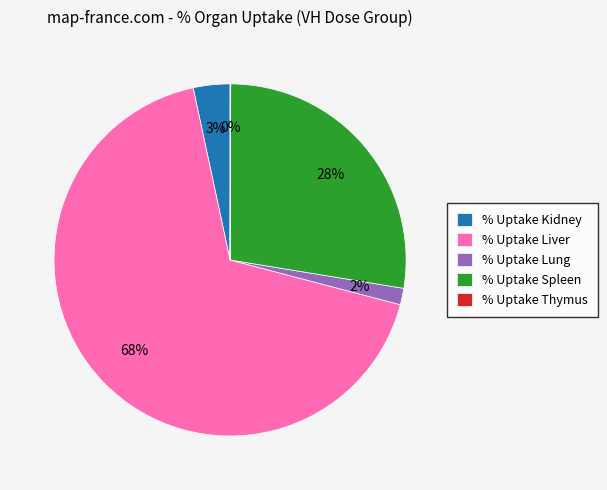

To the nearest percent, what is the average slice percentage?

20%